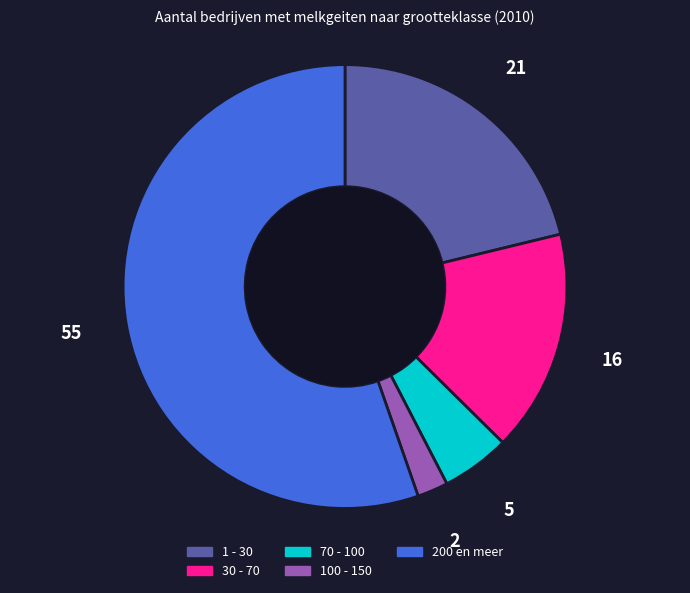

Is there a majority slice in this chart?

Yes